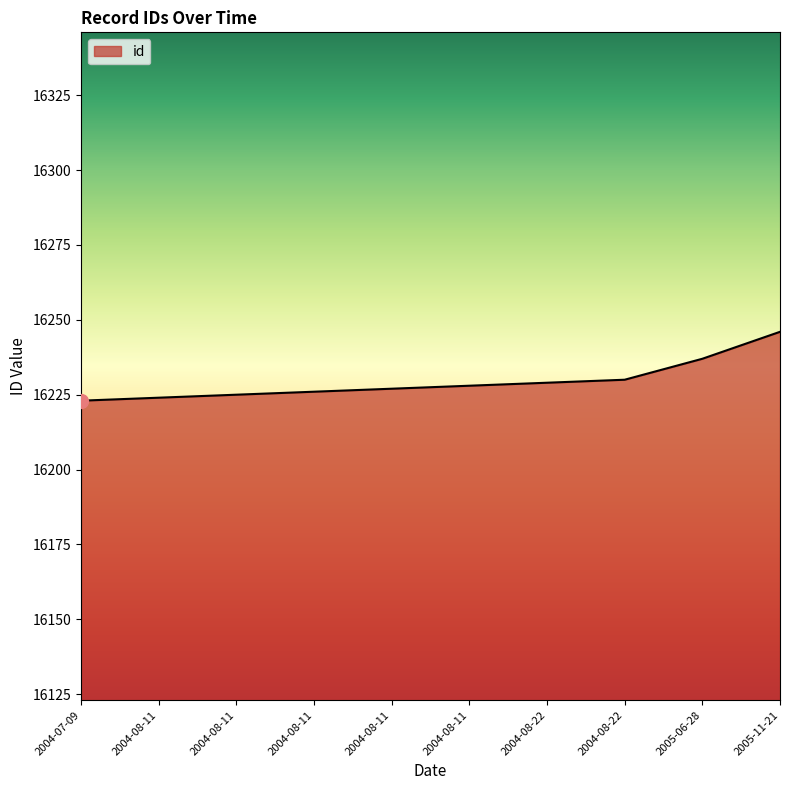

List the labels in order of value, smallest first.

2004-07-09, 2004-08-11, 2004-08-11, 2004-08-11, 2004-08-11, 2004-08-11, 2004-08-22, 2004-08-22, 2005-06-28, 2005-11-21